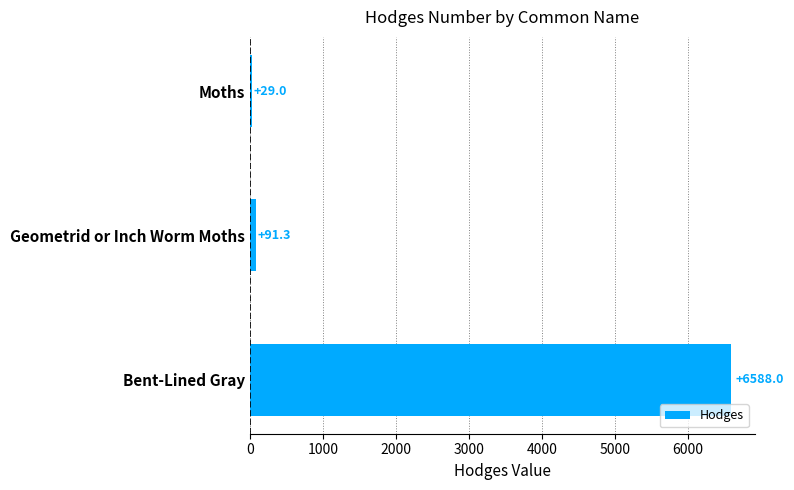

How many series are shown in this chart?

1